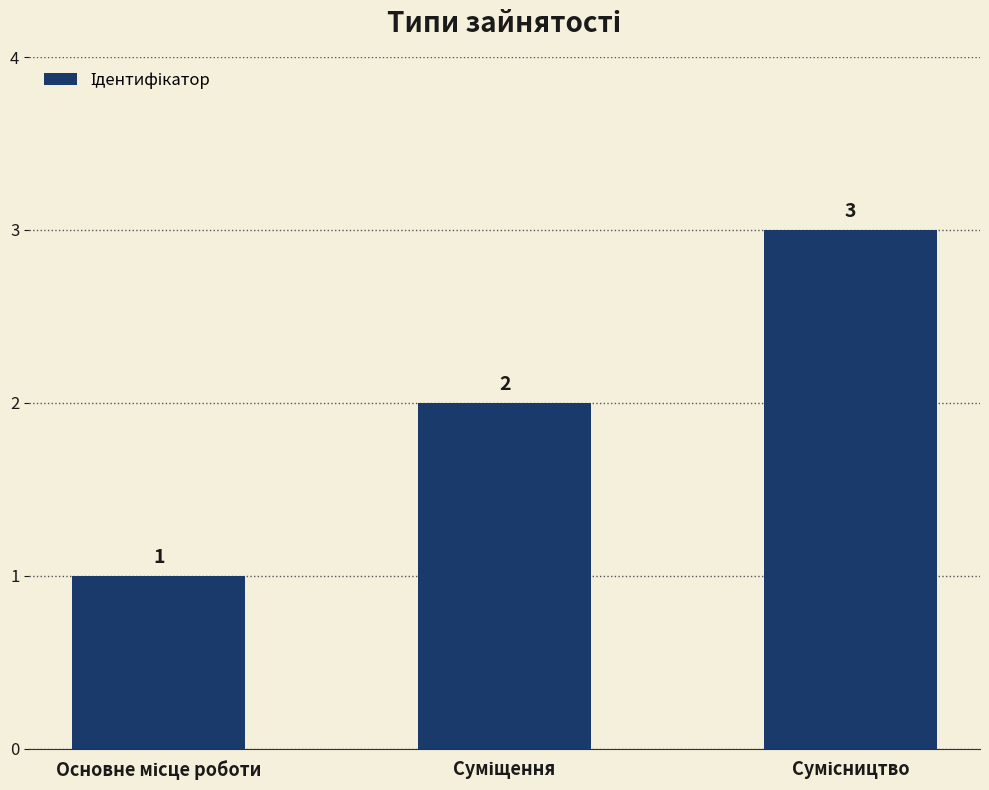

What is the maximum value shown in the chart?

3